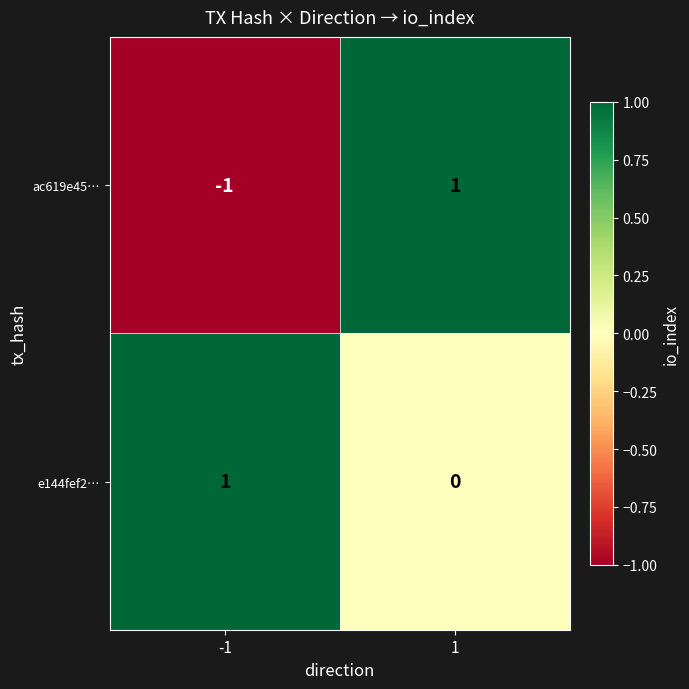

Rank the series at 1 from lowest to highest value.

e144fef2…, ac619e45…